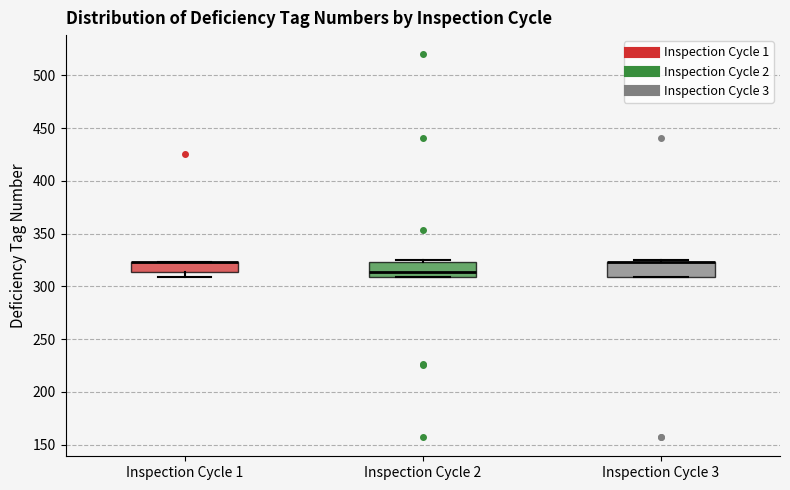

Reading left to right, transcribe this box plot: for each box, give where its median line is, the range the box spans, and where its two whiskers end, as read against the y-axis. The values are not printed on the chart, so give them approximately, as read against the axis.

Inspection Cycle 1: median 325 (drawn on the box's upper edge), box 315 to 325, whiskers 310 to 325
Inspection Cycle 2: median 315, box 310 to 325, whiskers 310 to 325 (just above the box's upper edge)
Inspection Cycle 3: median 325 (drawn on the box's upper edge), box 310 to 325, whiskers 310 to 325 (just above the box's upper edge)